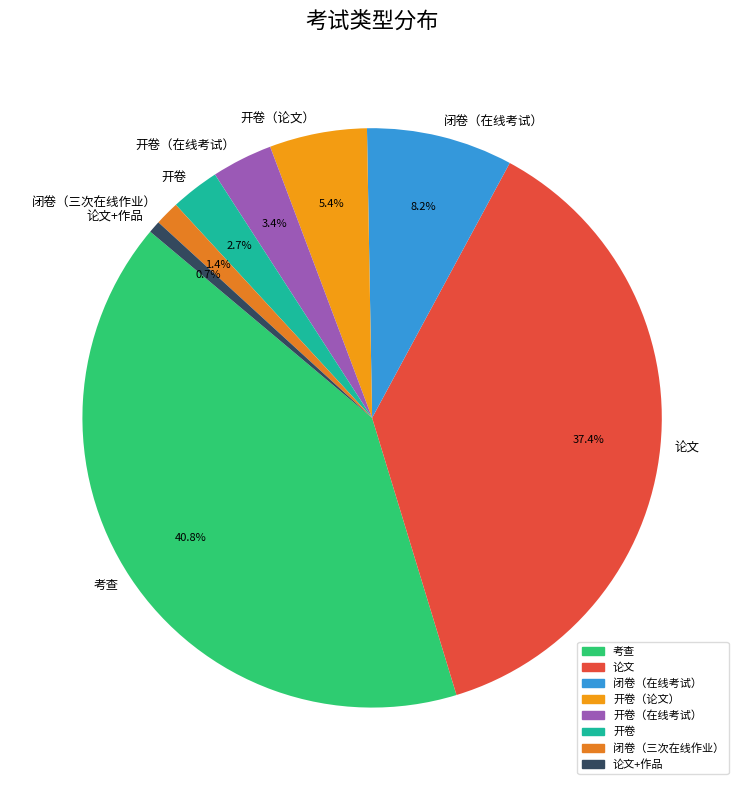

Does 考查 represent more than half of the total?

No